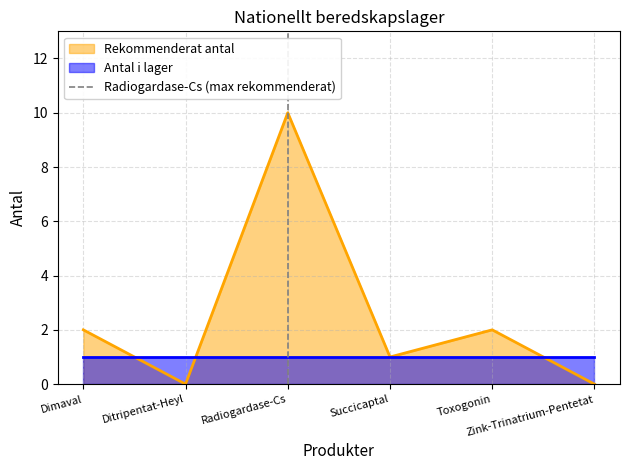

What is the maximum value for Rekommenderat antal?

10